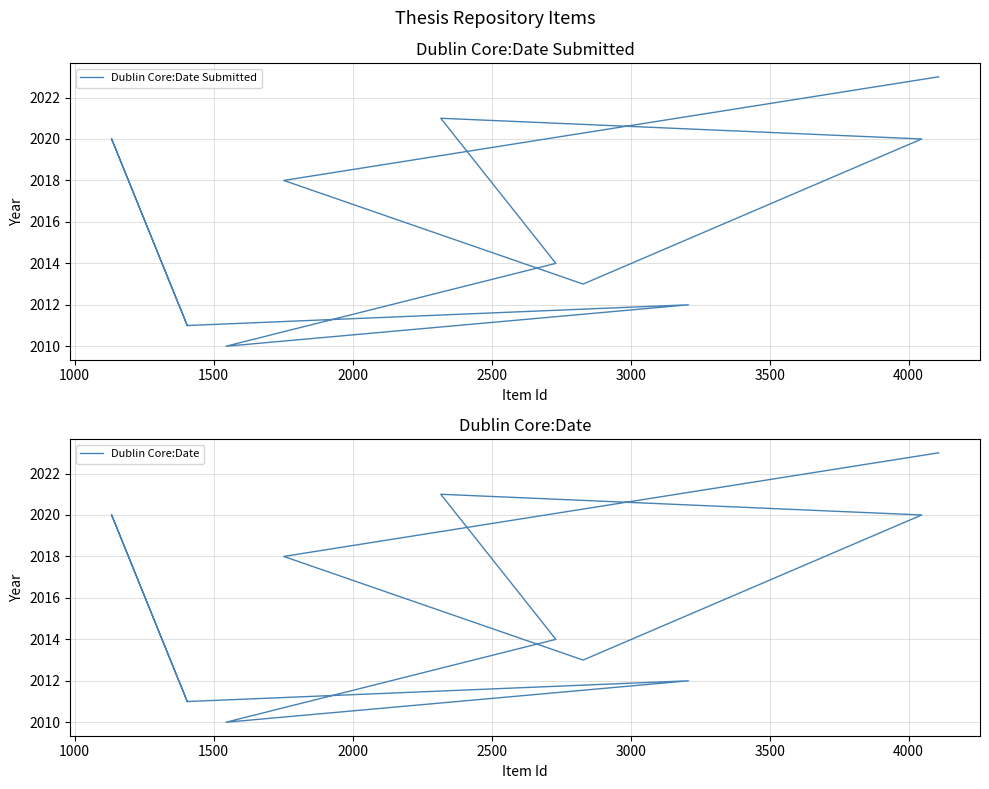

True or false: Dublin Core:Date and Dublin Core:Date Submitted cross at least once.

False